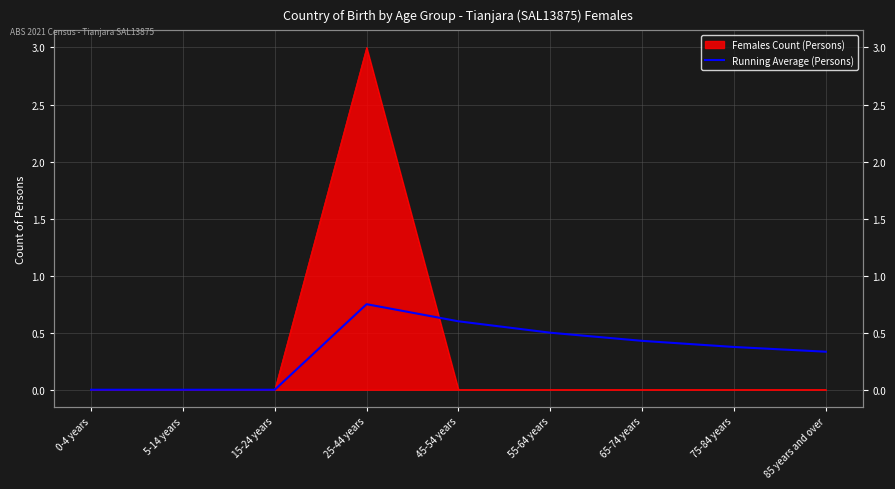

Rank the categories by value from highest to lowest.

25-44 years, 45-54 years, 55-64 years, 65-74 years, 75-84 years, 85 years and over, 0-4 years, 5-14 years, 15-24 years